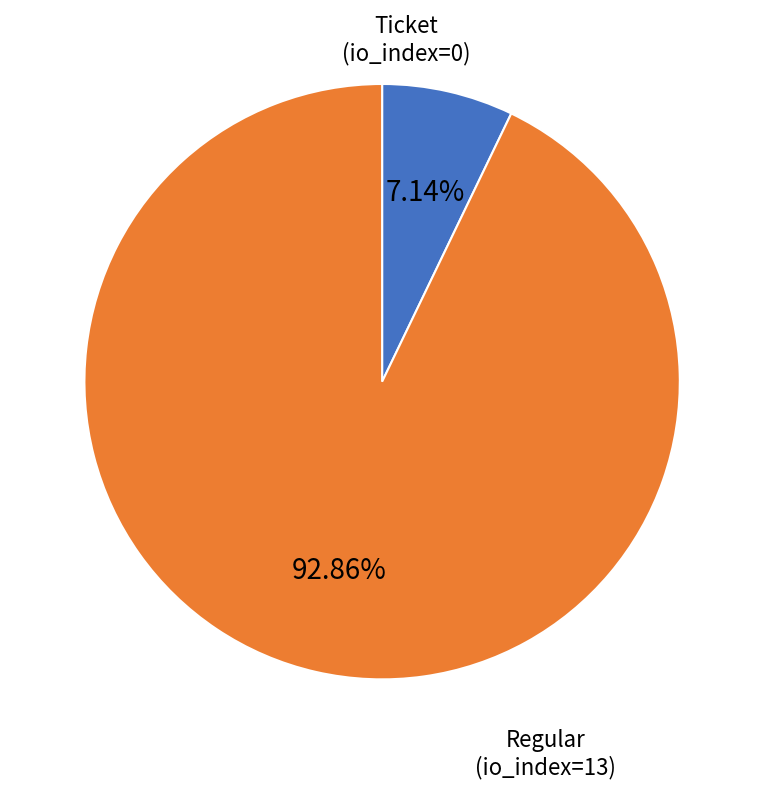

To the nearest percent, what is the difference between the largest and smallest slice percentages?

86%